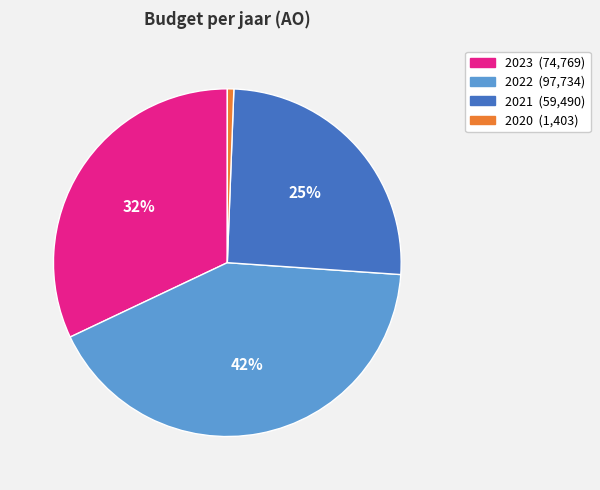

To the nearest percent, what is the difference between the largest and smallest slice percentages?

41%